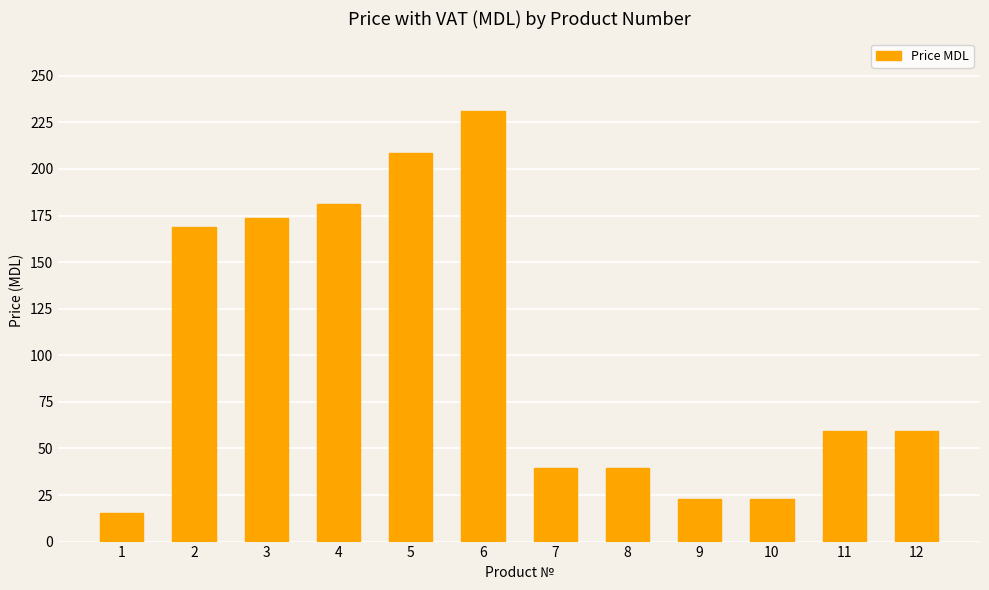

What is the average value?

101.9